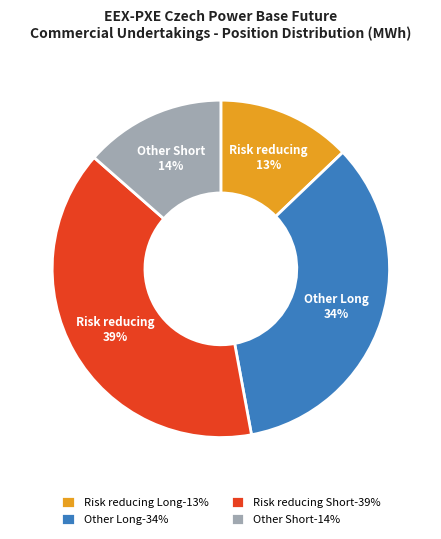

Does Other Short-14% account for over 50% of the chart?

No